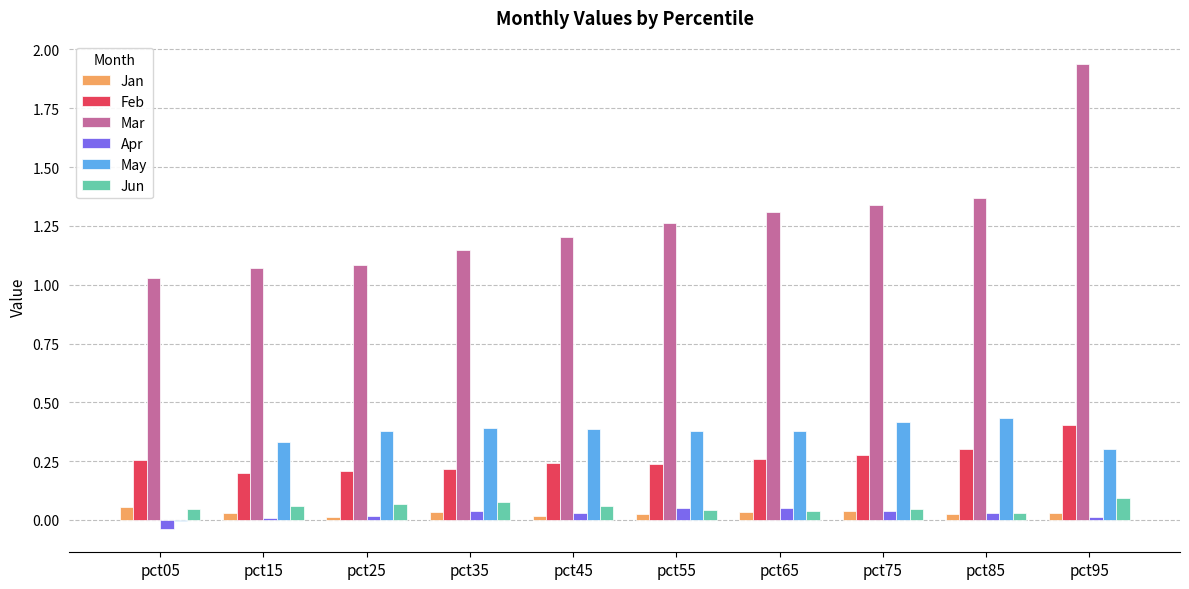

Is it true that May equals 0.2 at pct15?

False